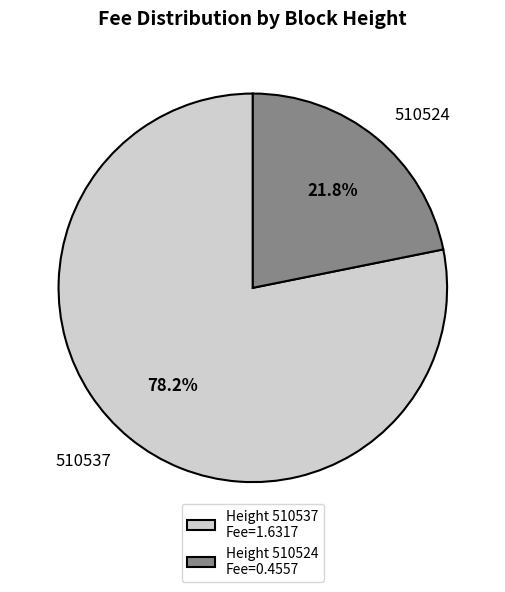

Is it true that 510537 is 78% of the pie?

True